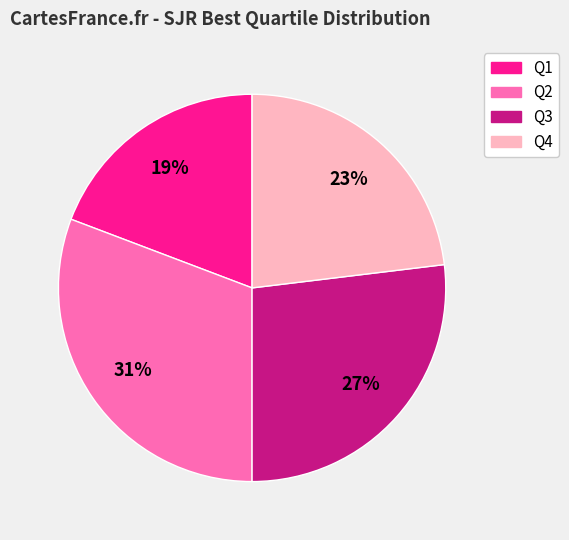

Between Q3 and Q4, which is larger?

Q3